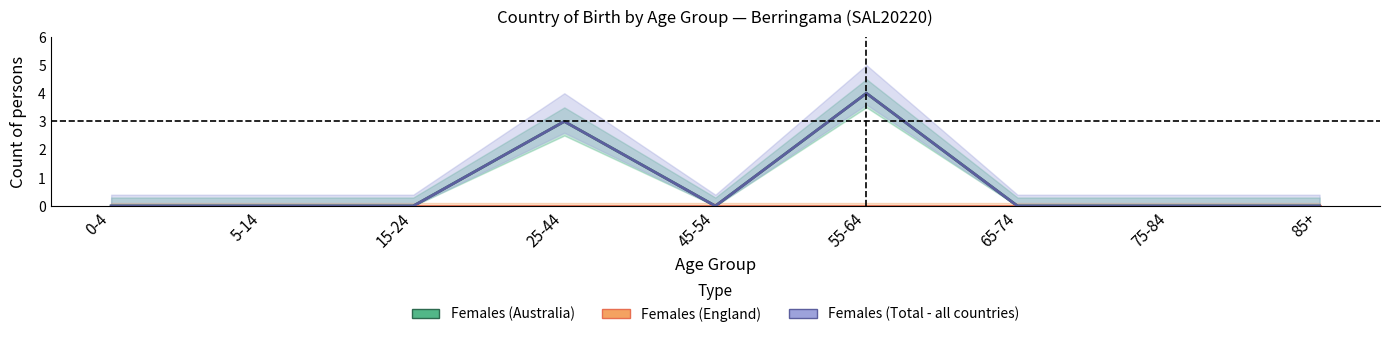

How many Females (Australia) values are between 0 and 1?

7